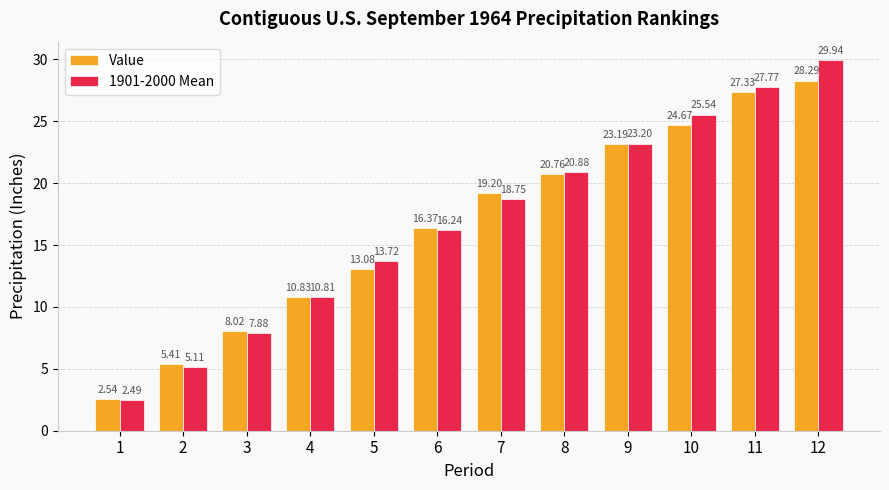

At which category is the sum across all series the highest?

12